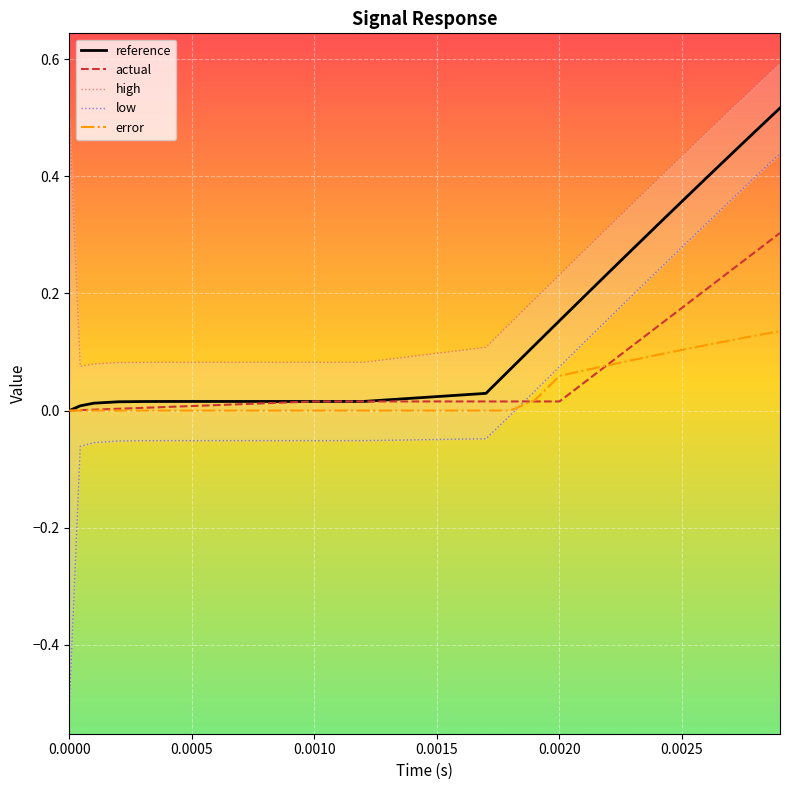

Does the chart display data point markers on the line(s)?

No